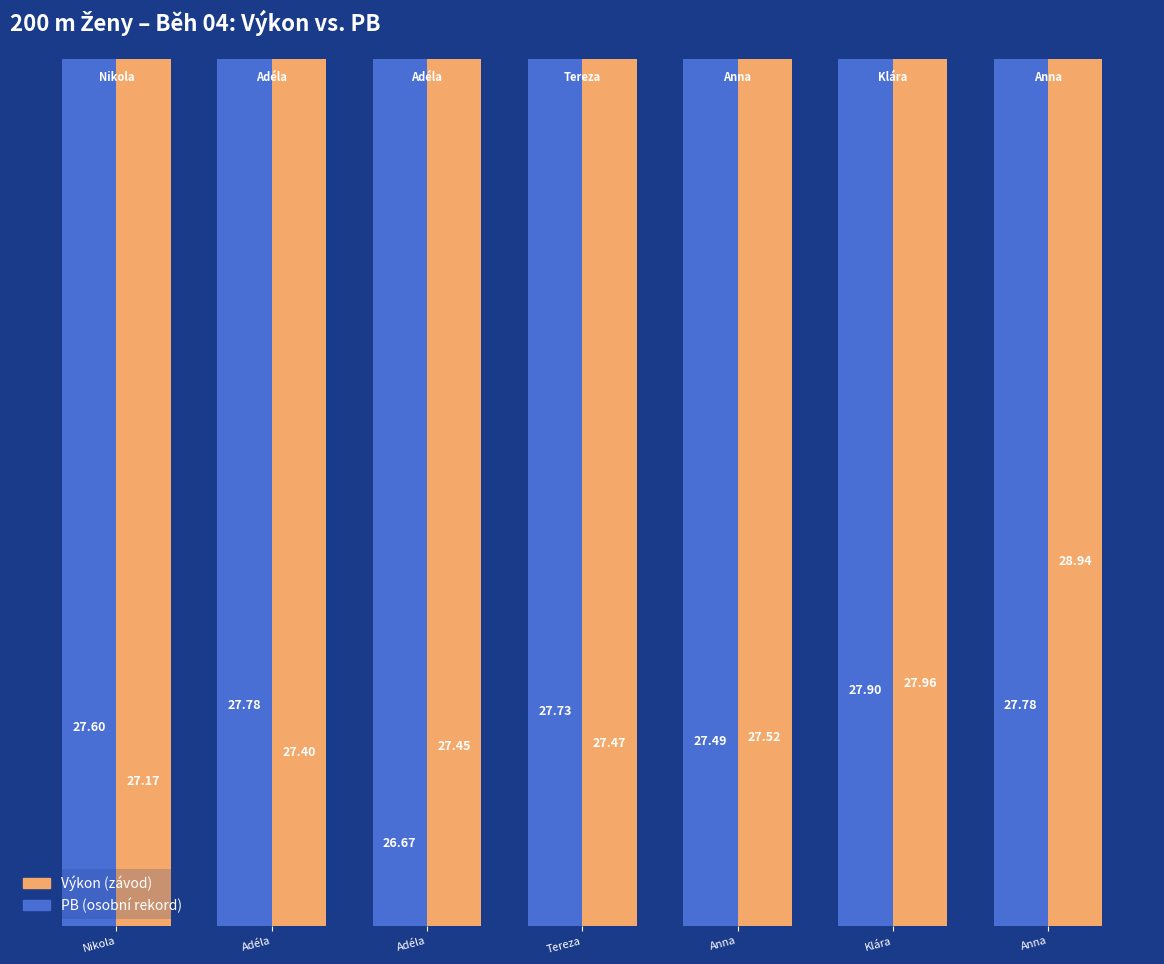

Is it true that PB equals 27.5 at Anna?

True